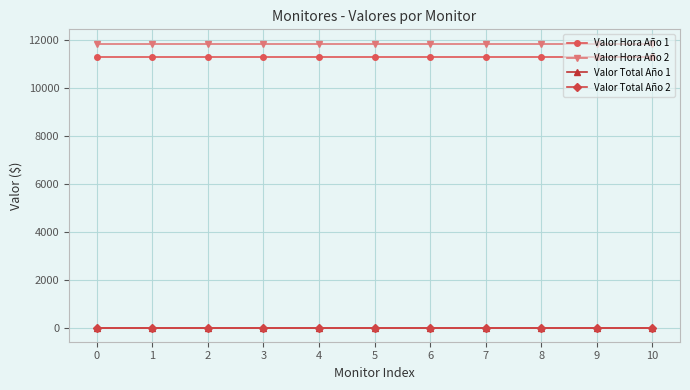

Reading left to right, what are all the values shown in this chart?

Valor Hora Año 1: 11277.8	11277.8	11277.8	11277.8	11277.8	11277.8	11277.8	11277.8	11277.8	11277.8	11277.8
Valor Hora Año 2: 11841.7	11841.7	11841.7	11841.7	11841.7	11841.7	11841.7	11841.7	11841.7	11841.7	11841.7
Valor Total Año 1: 0.0	0.0	0.0	0.0	0.0	0.0	0.0	0.0	0.0	0.0	0.0
Valor Total Año 2: 0.0	0.0	0.0	0.0	0.0	0.0	0.0	0.0	0.0	0.0	0.0